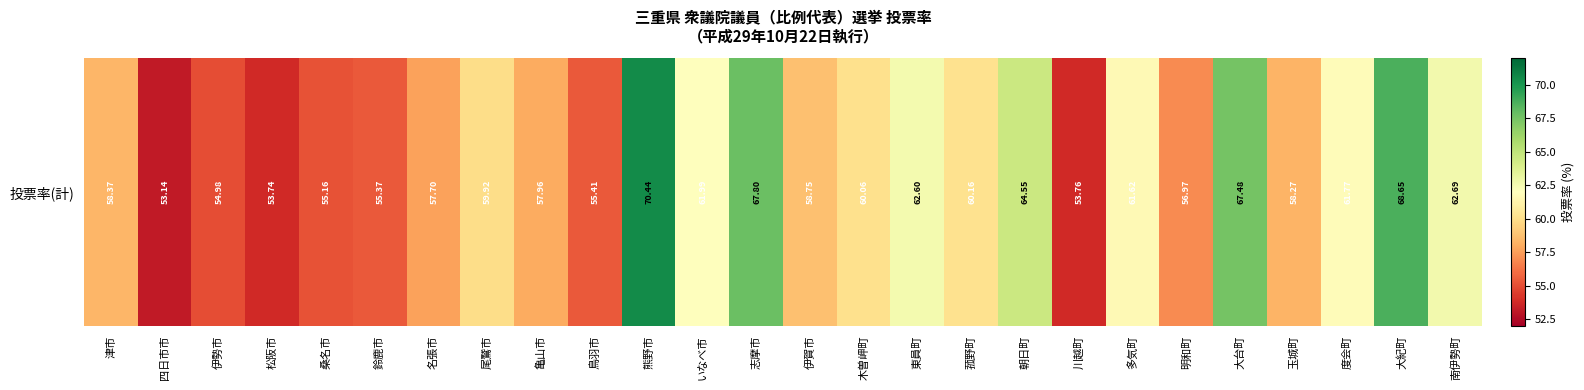

Rank the categories by value from highest to lowest.

熊野市, 大紀町, 志摩市, 大台町, 朝日町, 南伊勢町, 東員町, いなべ市, 度会町, 多気町, 菰野町, 木曽岬町, 尾鷲市, 伊賀市, 津市, 玉城町, 亀山市, 名張市, 明和町, 鳥羽市, 鈴鹿市, 桑名市, 伊勢市, 川越町, 松阪市, 四日市市